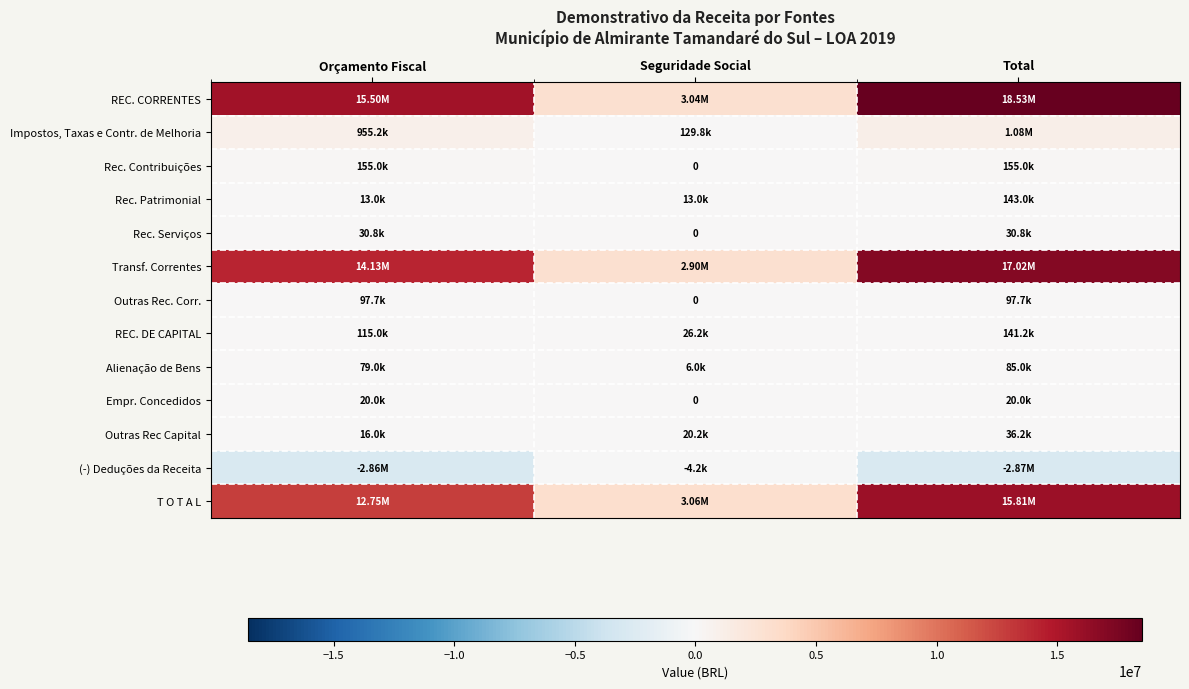

Which category has the highest value in the Outras Rec Capital series?

Total